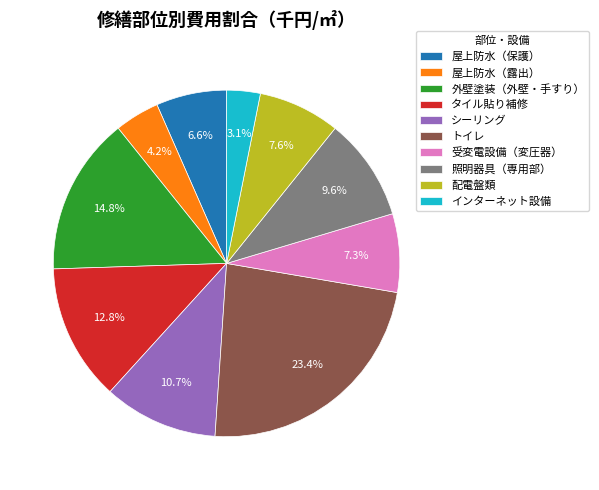

The 配電盤類 slice represents 8% of the pie. True or false?

True